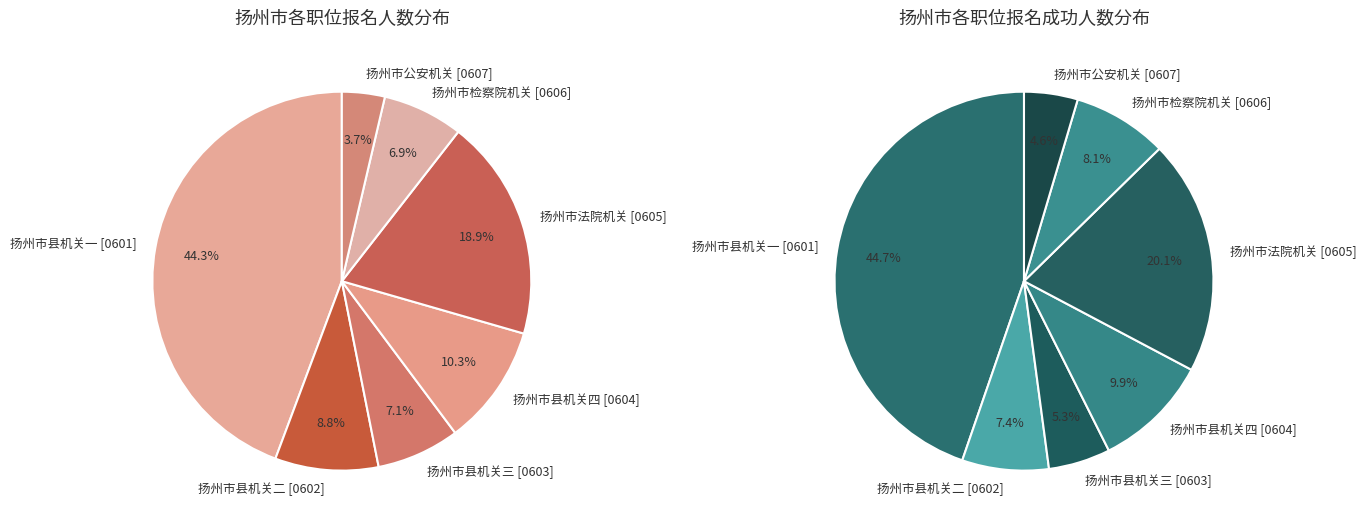

Do 扬州市县机关一 [0601] and 扬州市检察院机关 [0606] together represent more than half of the pie?

Yes